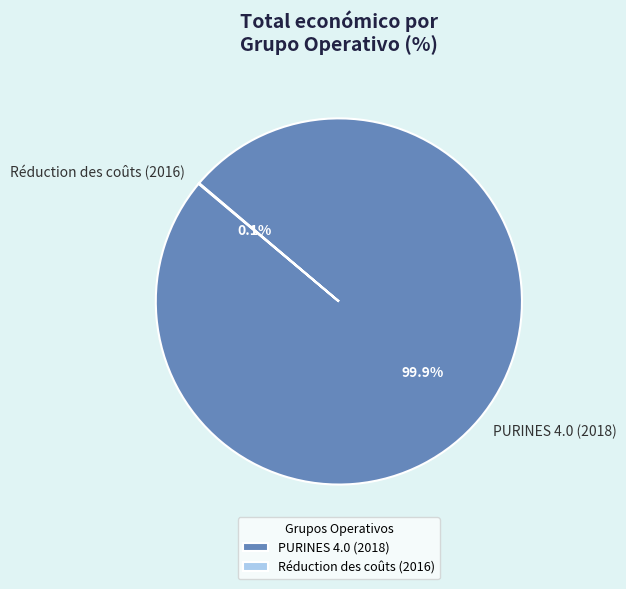

Which slice is the largest?

PURINES 4.0 (2018)